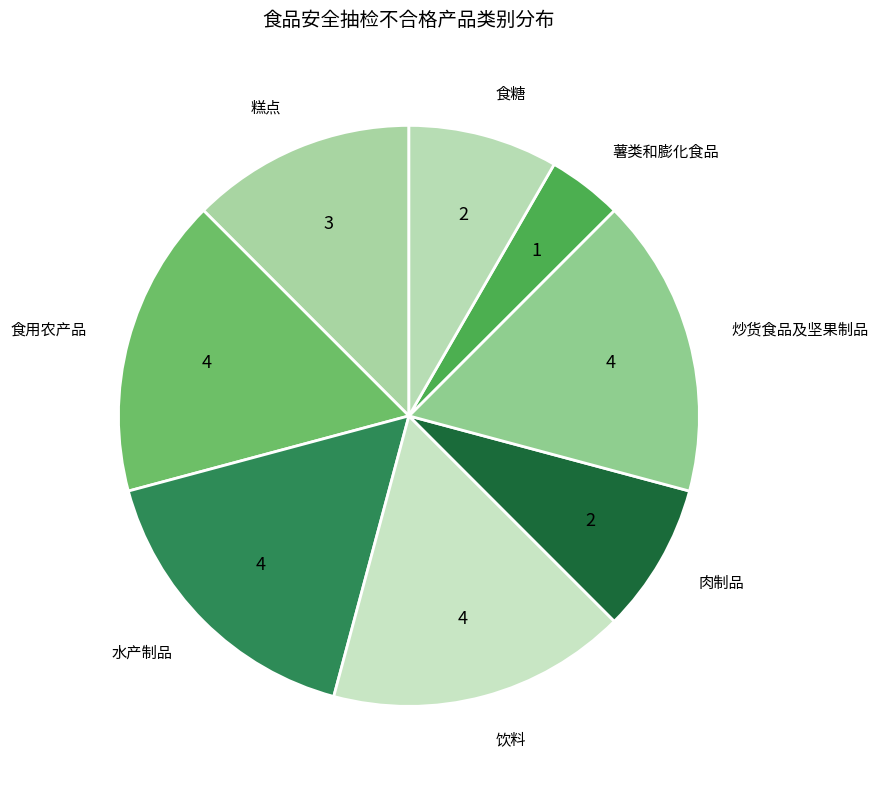

Is the sum of 肉制品 and 炒货食品及坚果制品 greater than half?

No